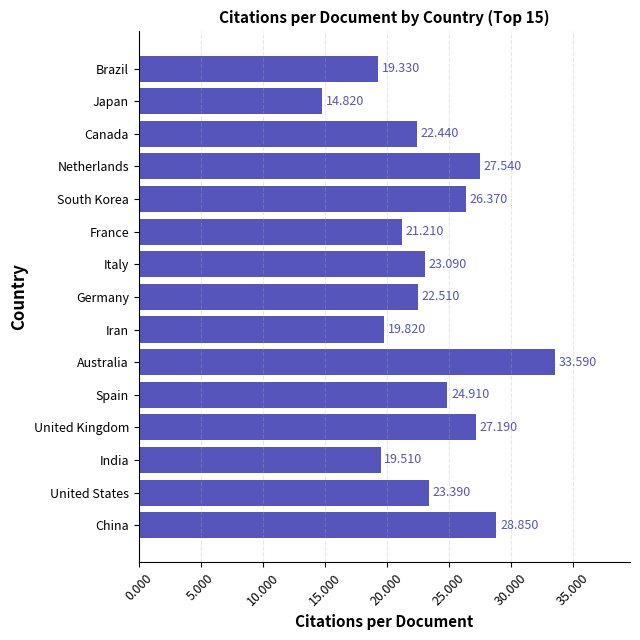

At which label is the value closest to 24?

United States